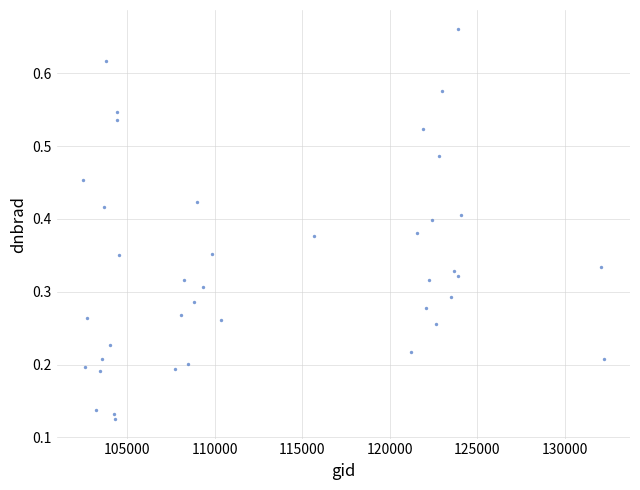

What is the range of X values (max minus min)?

29741.0